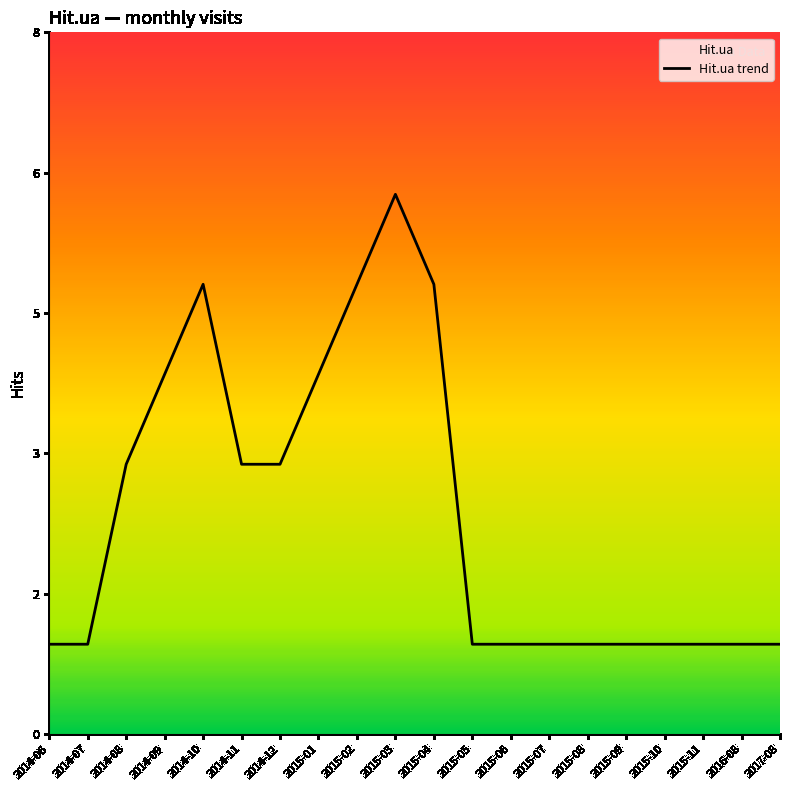

What is the greatest value displayed?

6